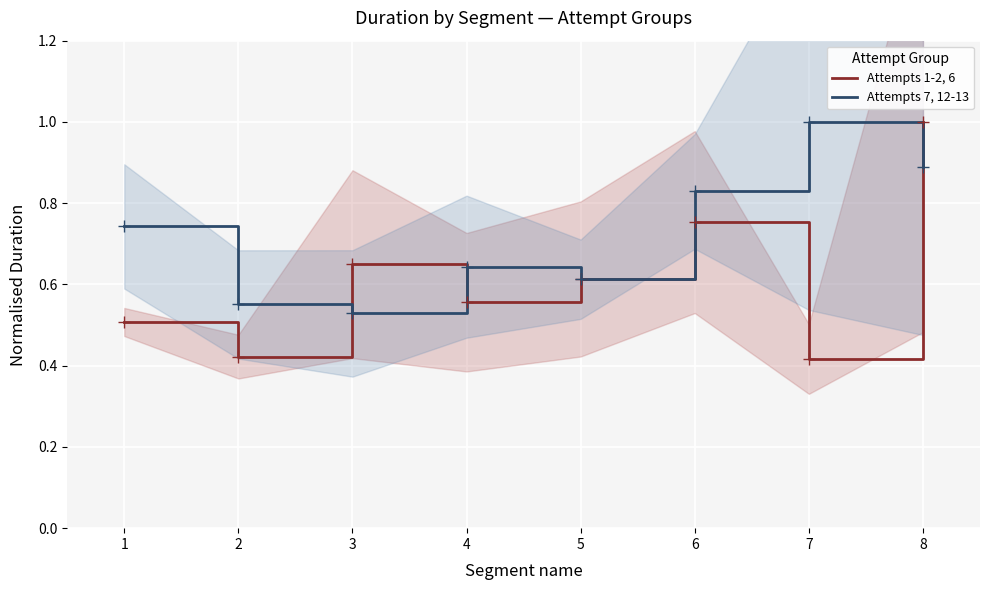

At which label does Attempts 7, 12-13 reach its minimum?

3